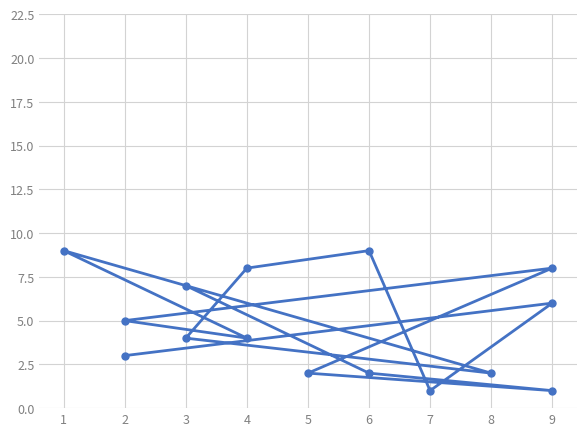

Count the values in the range 2 to 8.

11